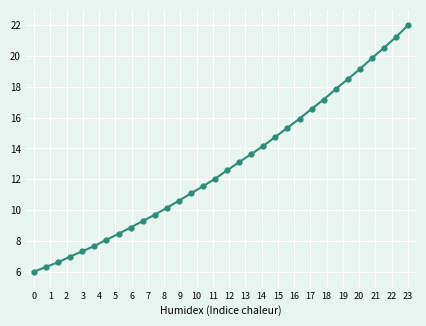

What is the difference between the maximum and minimum values?

16.0